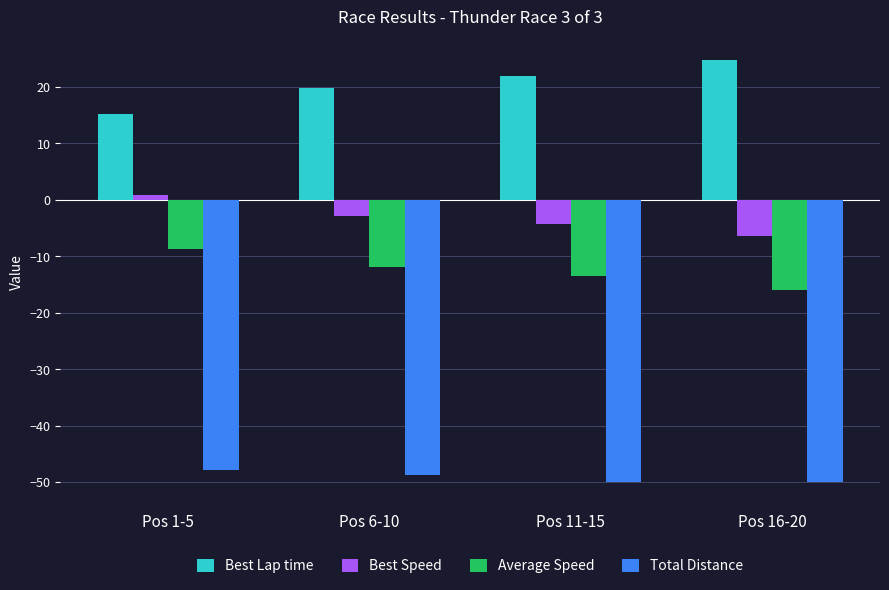

What is the difference between the second highest and minimum values in the Best Lap time series?

6.6